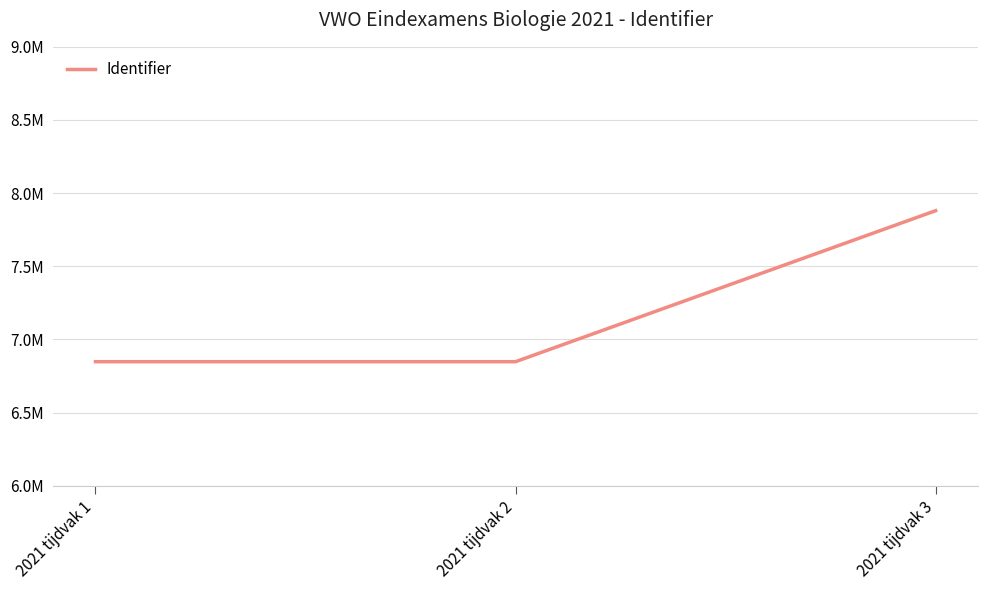

Is this an area chart (filled region under the line)?

No